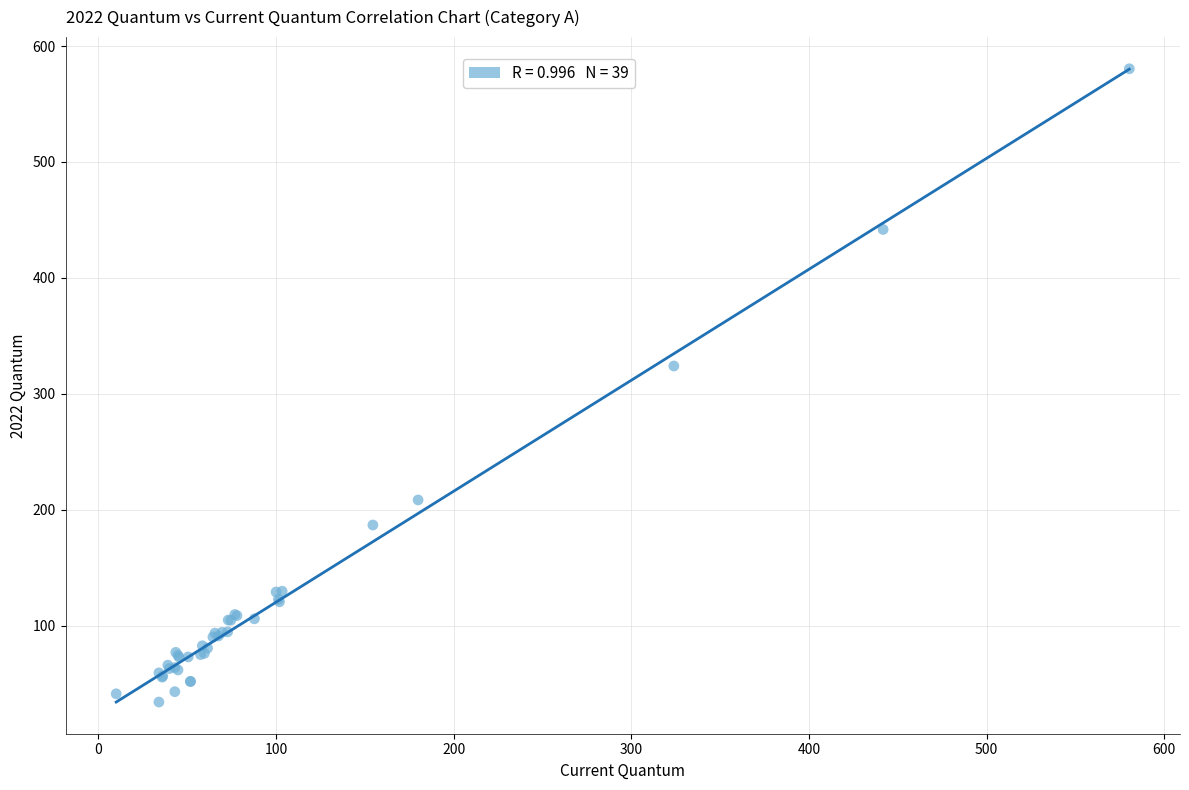

What Y value in the scatter plot is closest to 307?

324.0